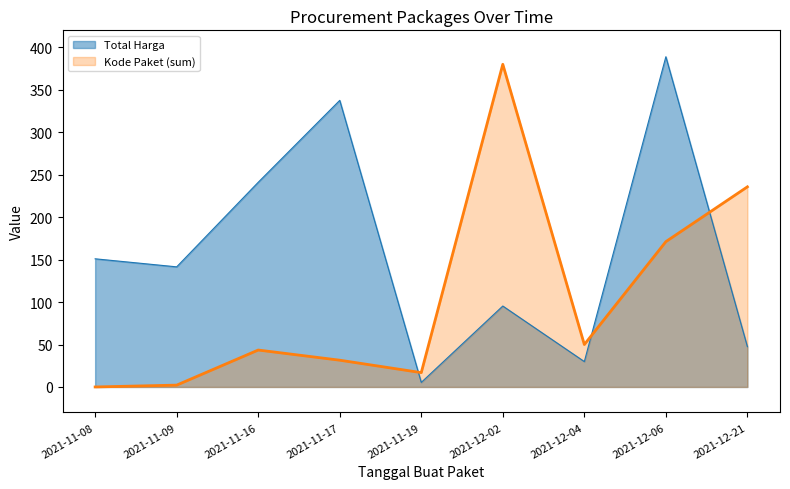

What is the difference between the second highest and minimum values in the Total Harga series?

332.2